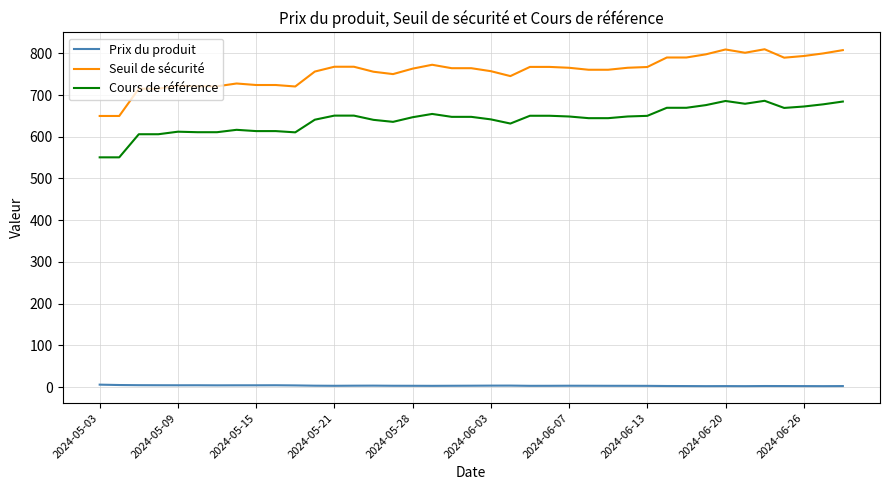

Which series has the largest range (max minus min)?

Seuil de sécurité